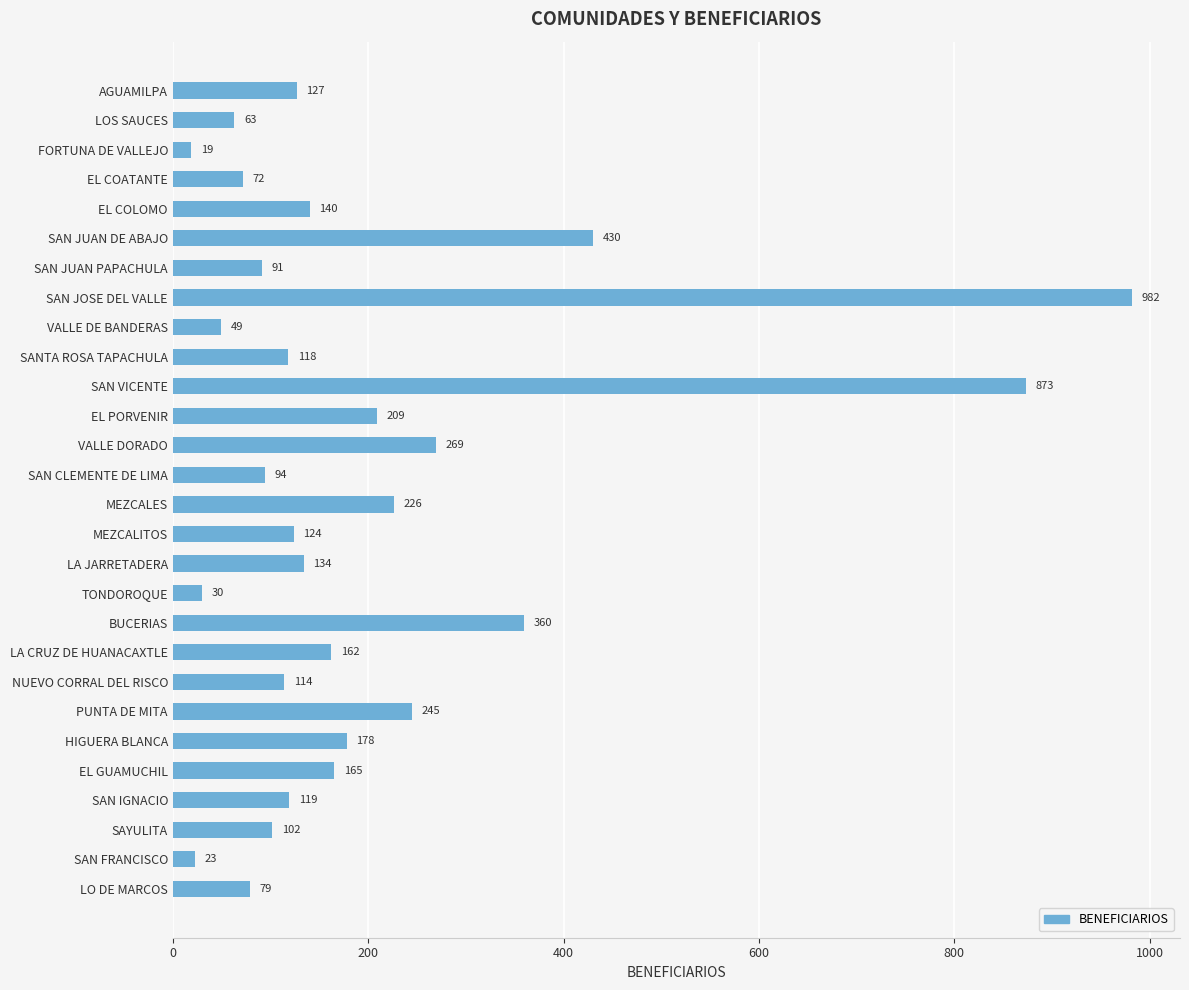

What is the average value?

200